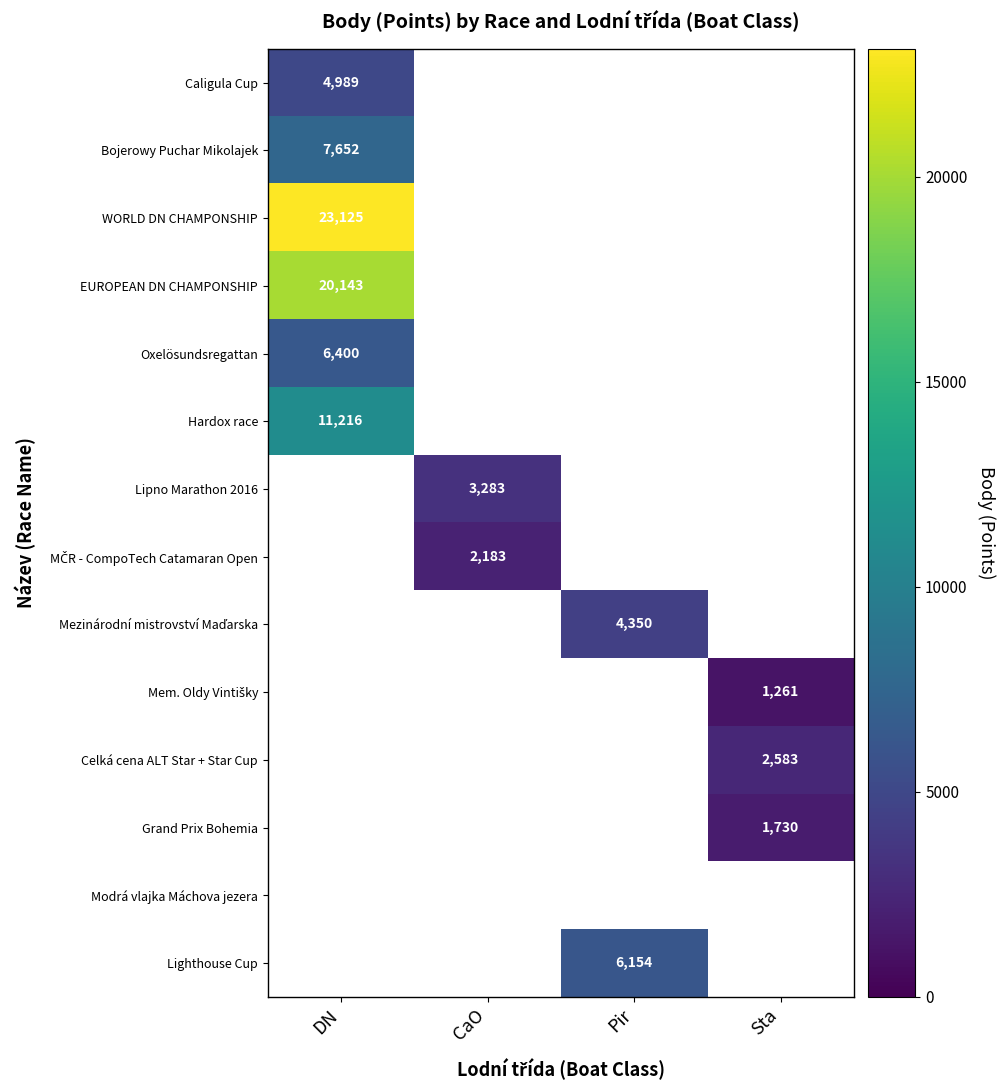

Is it true that Grand Prix Bohemia equals 886 at Sta?

False